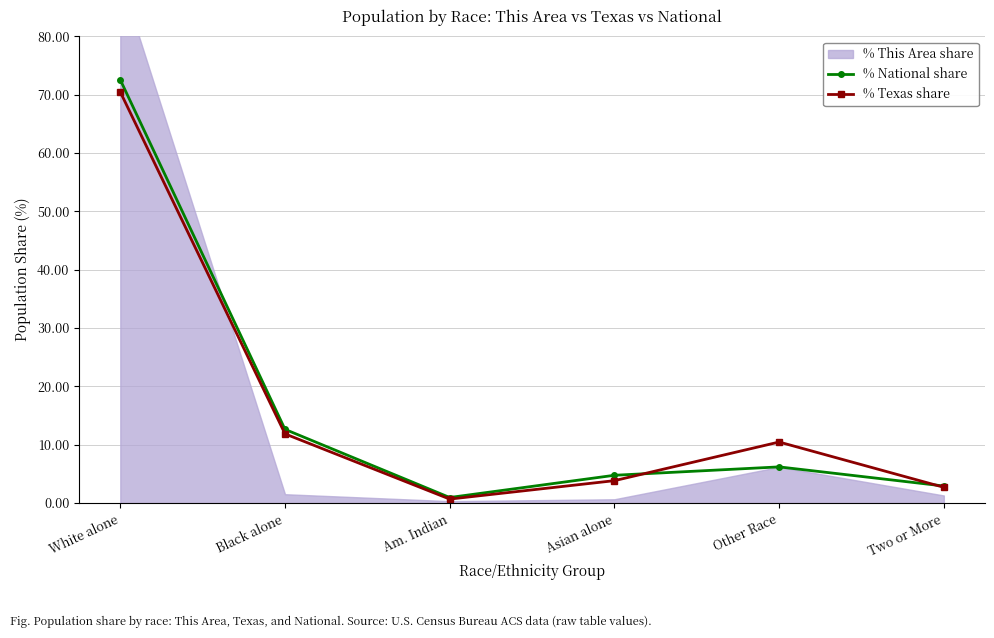

How many times do % Texas share and % National share cross each other?

2